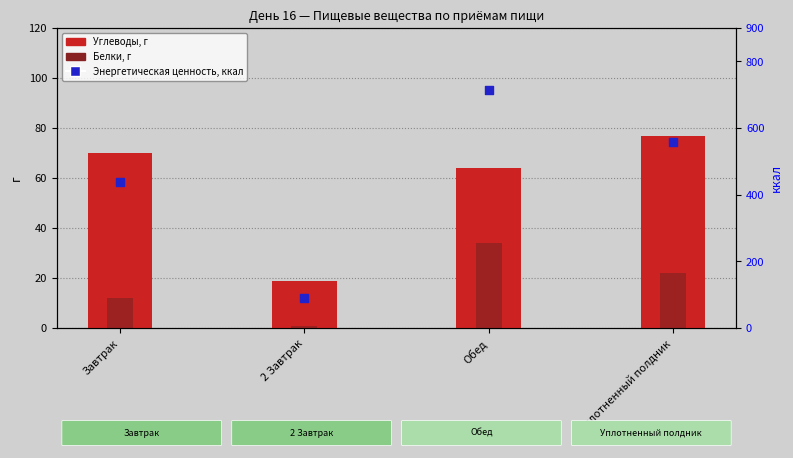

What are all the series names shown in the legend?

Углеводы, г, Белки, г, Энергетическая ценность, ккал